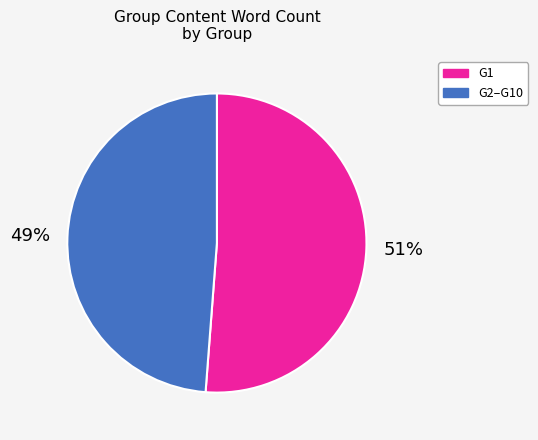

What percentage is the G1 slice, to the nearest percent?

51%